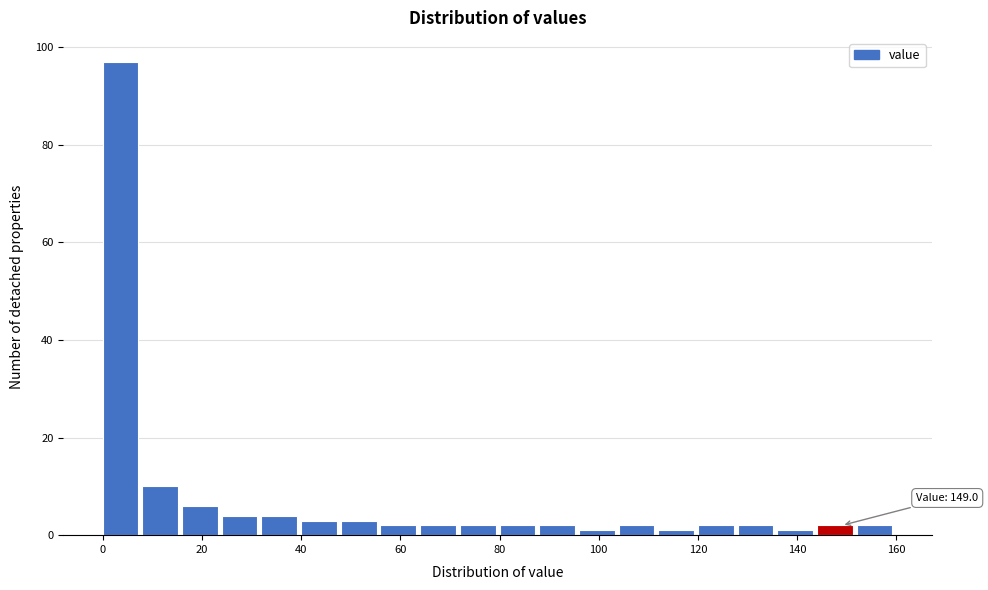

Over which range of the x-axis is the bar tallest?

0 to 8